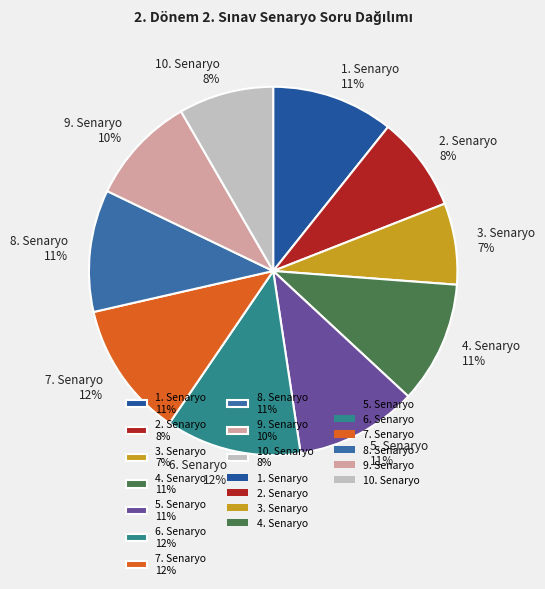

The 3. Senaryo 7% slice represents 1% of the pie. True or false?

False